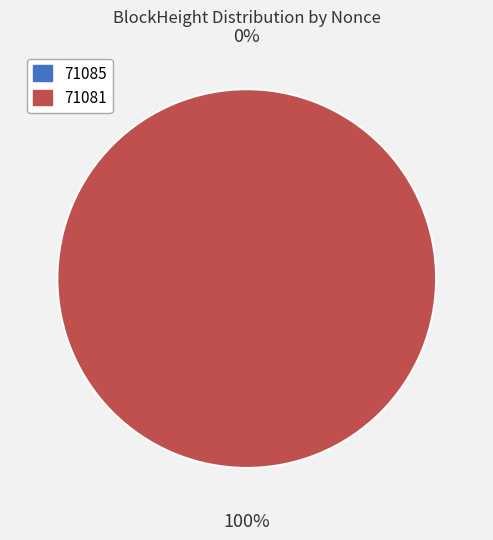

What percentage is the 71081 slice, to the nearest percent?

100%